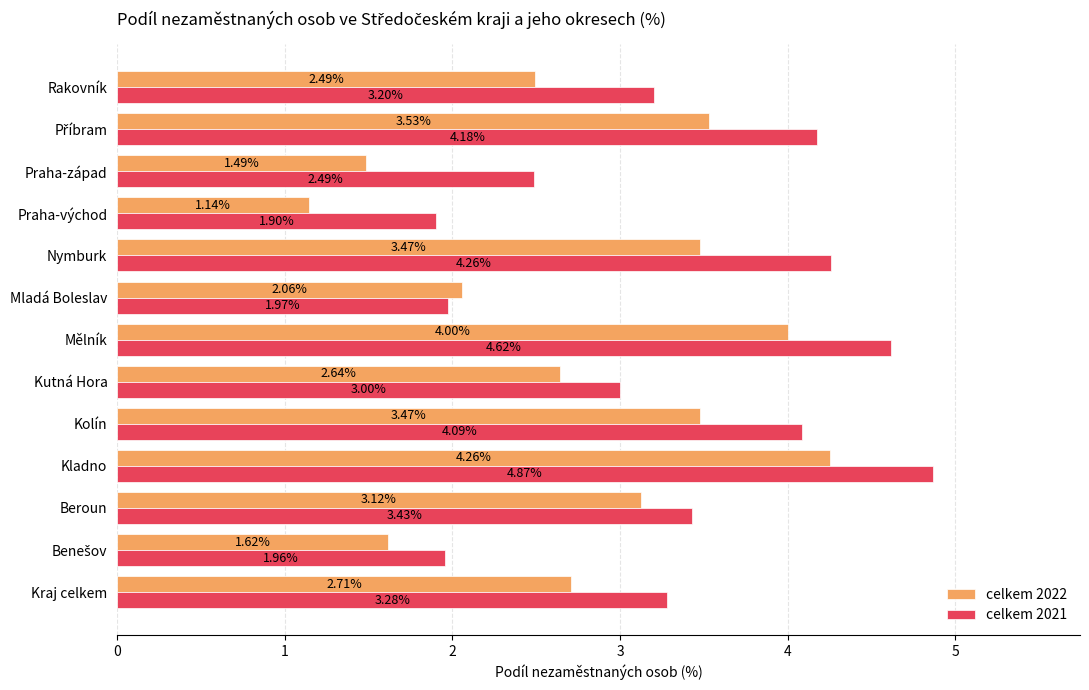

Which series has the widest spread of values?

celkem 2022